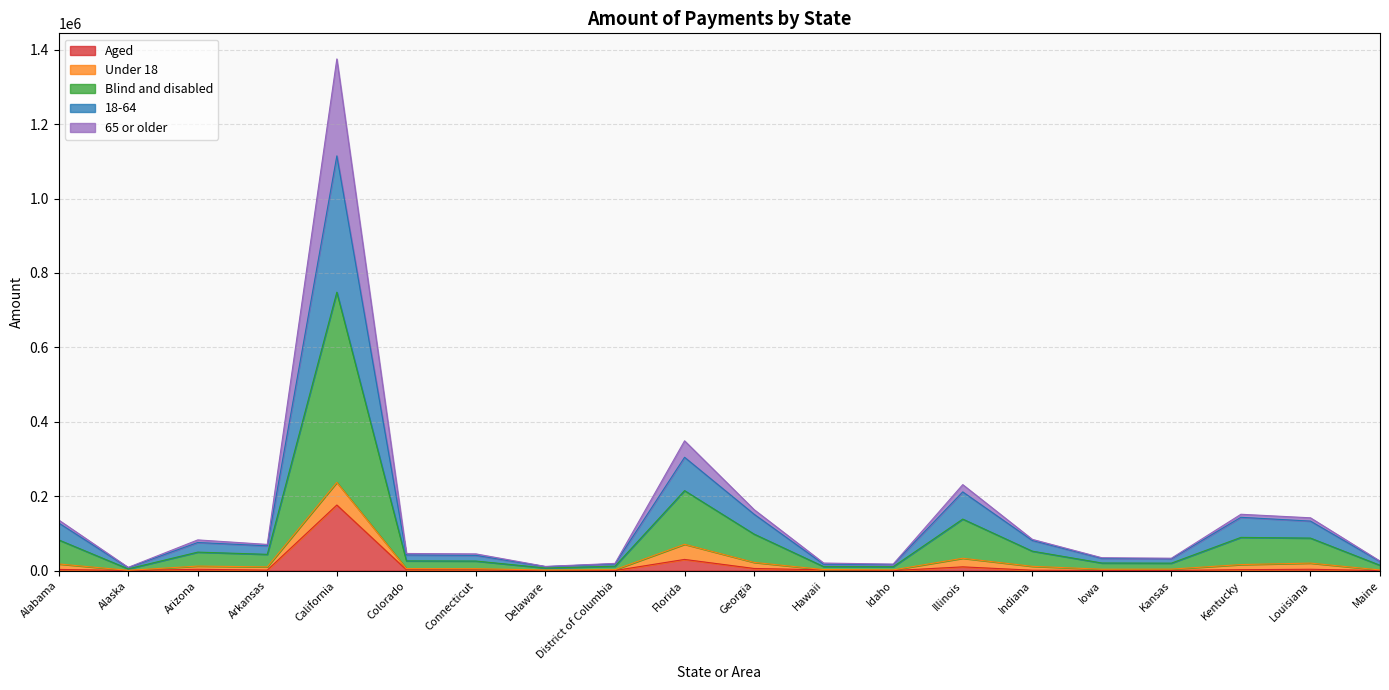

What is the maximum value for Aged?

176581